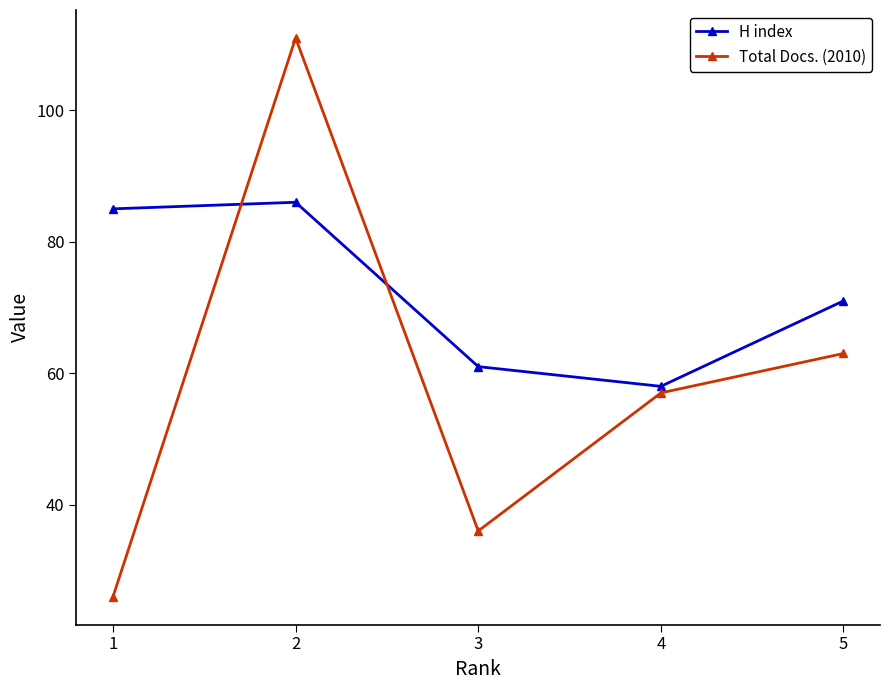

The H index series shows 18 at 2. True or false?

False